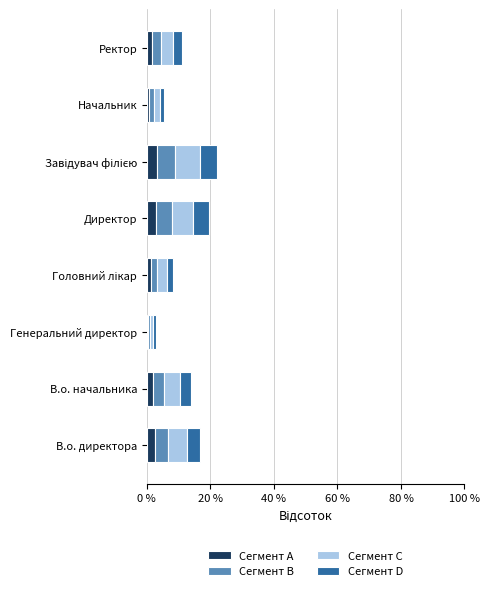

What is the average value of the Сегмент A series?

1.9